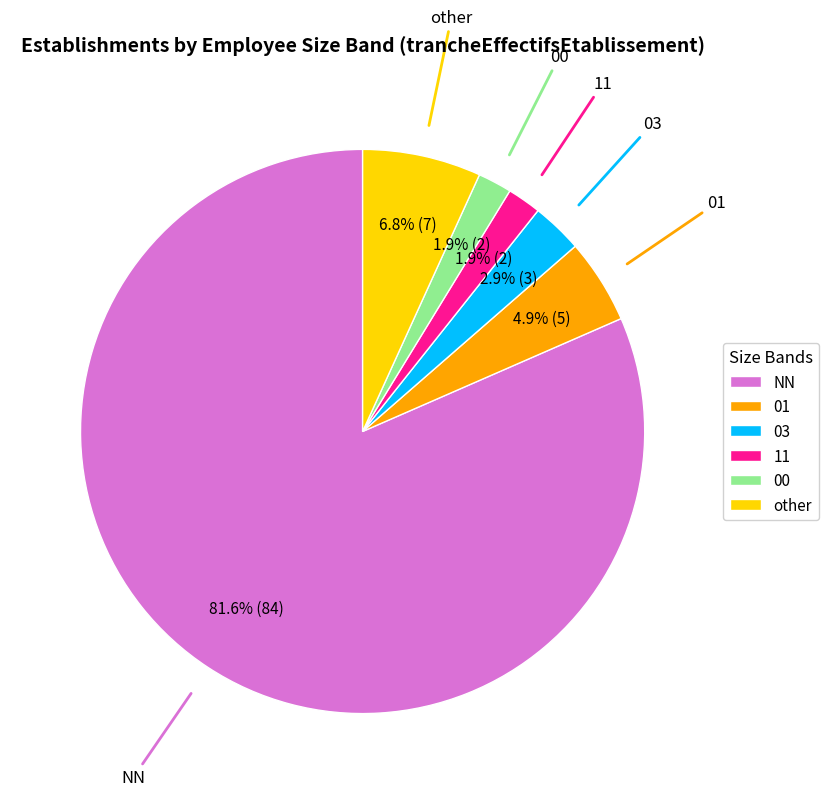

Which category has the biggest portion of the pie?

NN